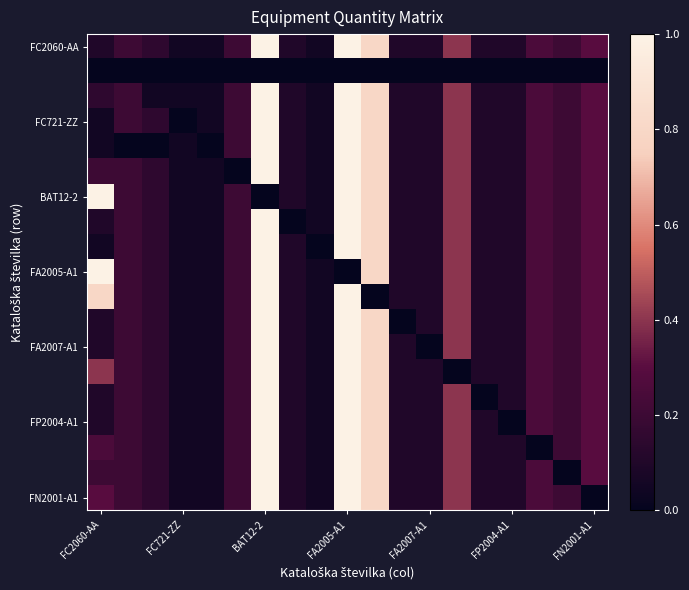

How many data points does each series have?

19